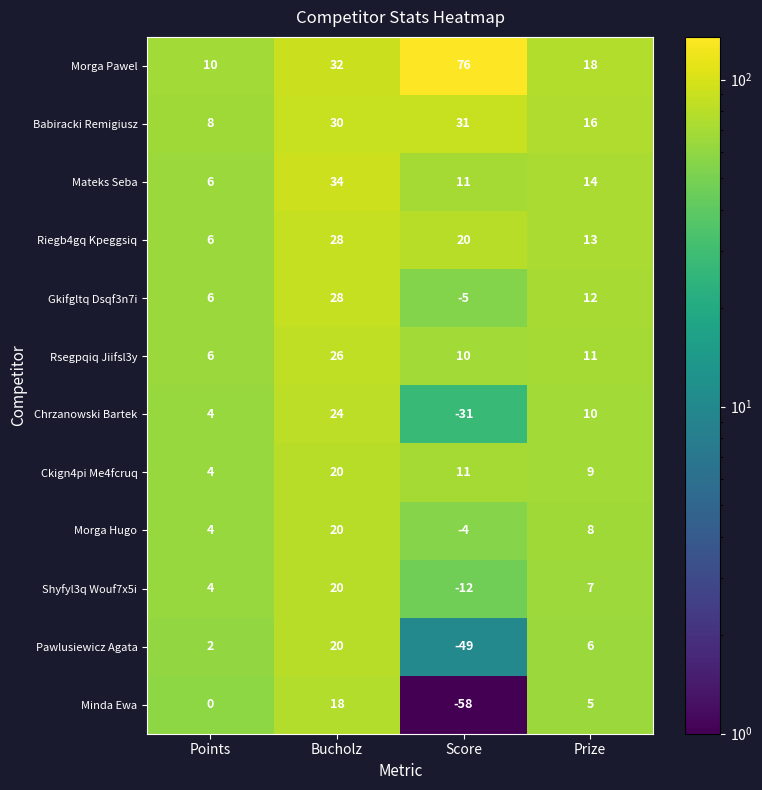

How many distinct data groups are displayed?

12